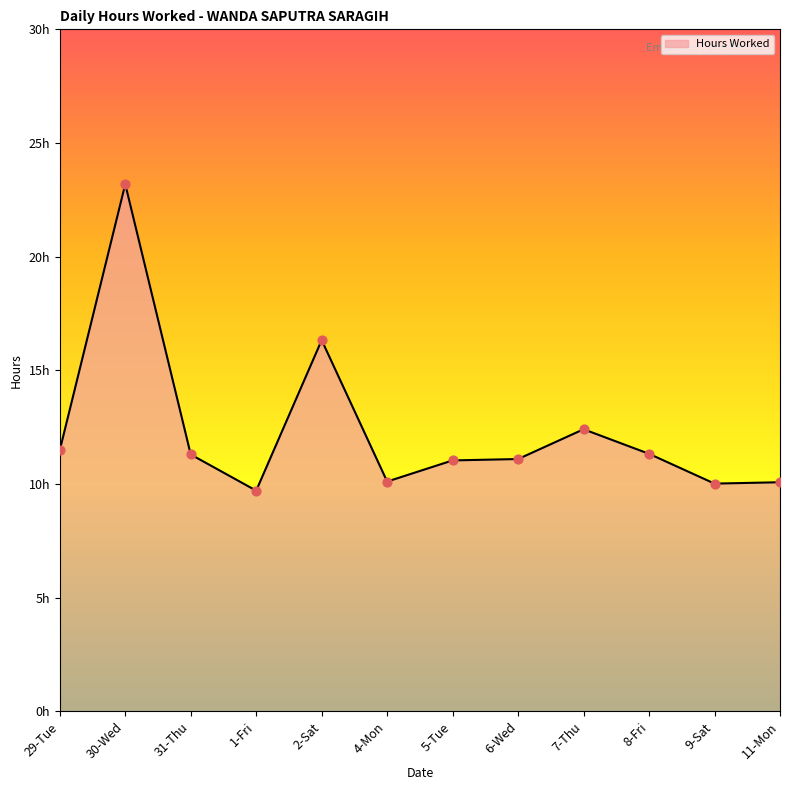

Approximately how many times larger is the value at 1-Fri compared to 8-Fri?

0.9